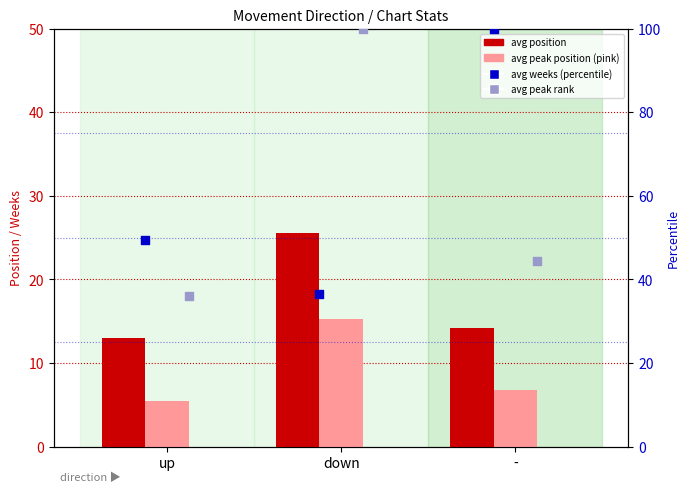

What is the total value across all series at up?

103.9